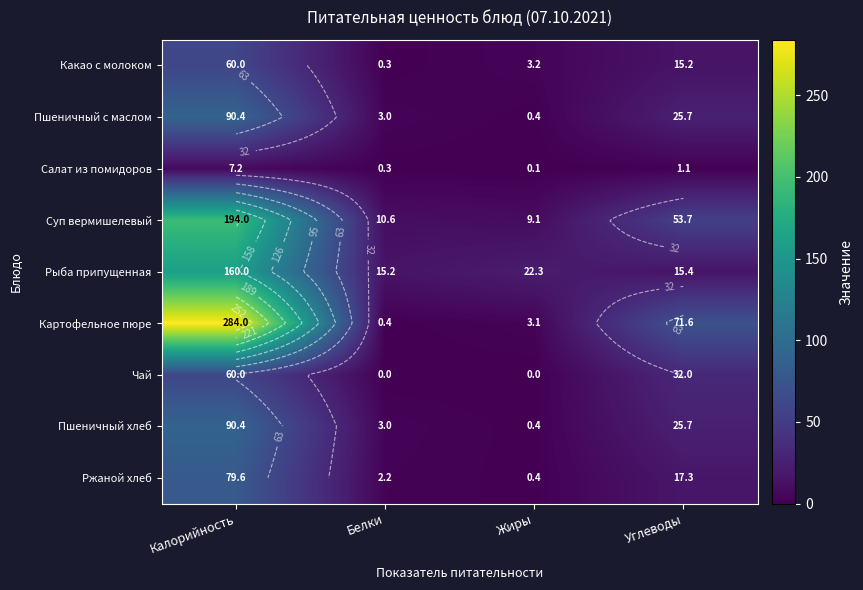

List the labels in order of Чай value, smallest first.

Белки, Жиры, Углеводы, Калорийность